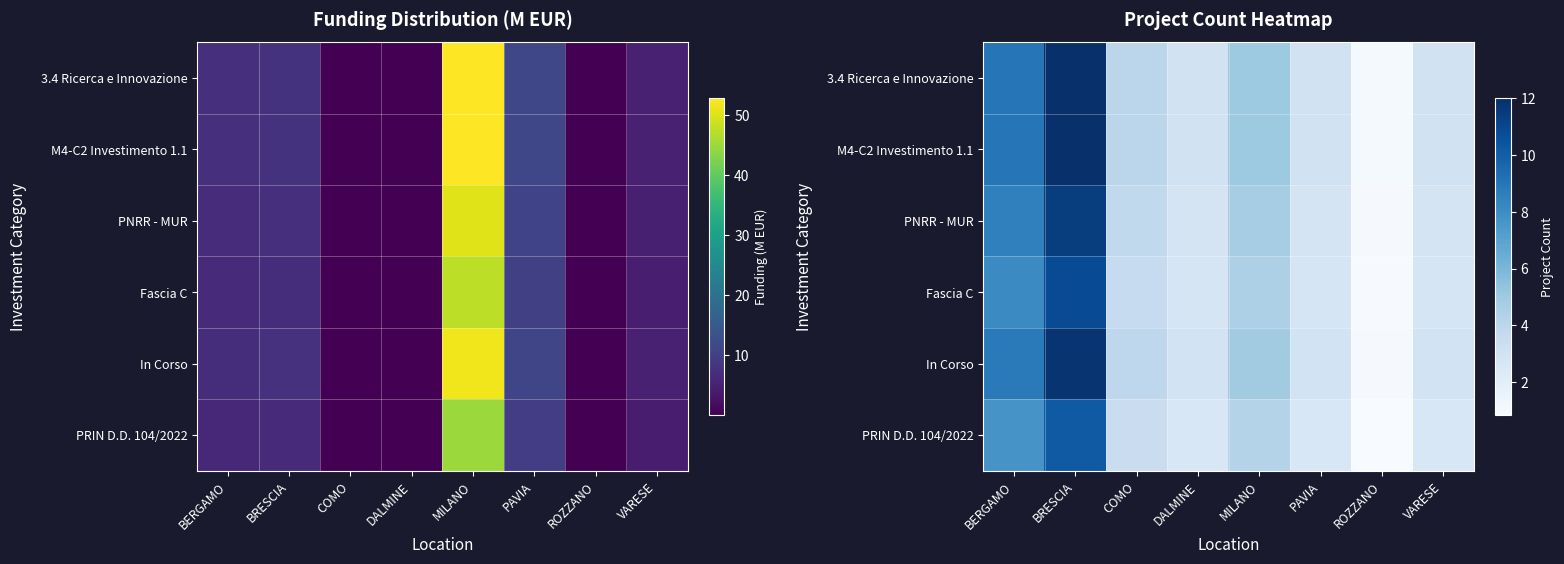

Rank the series by their maximum value, from highest to lowest.

3.4 Ricerca e Innovazione, M4-C2 Investimento 1.1, In Corso, PNRR - MUR, Fascia C, PRIN D.D. 104/2022